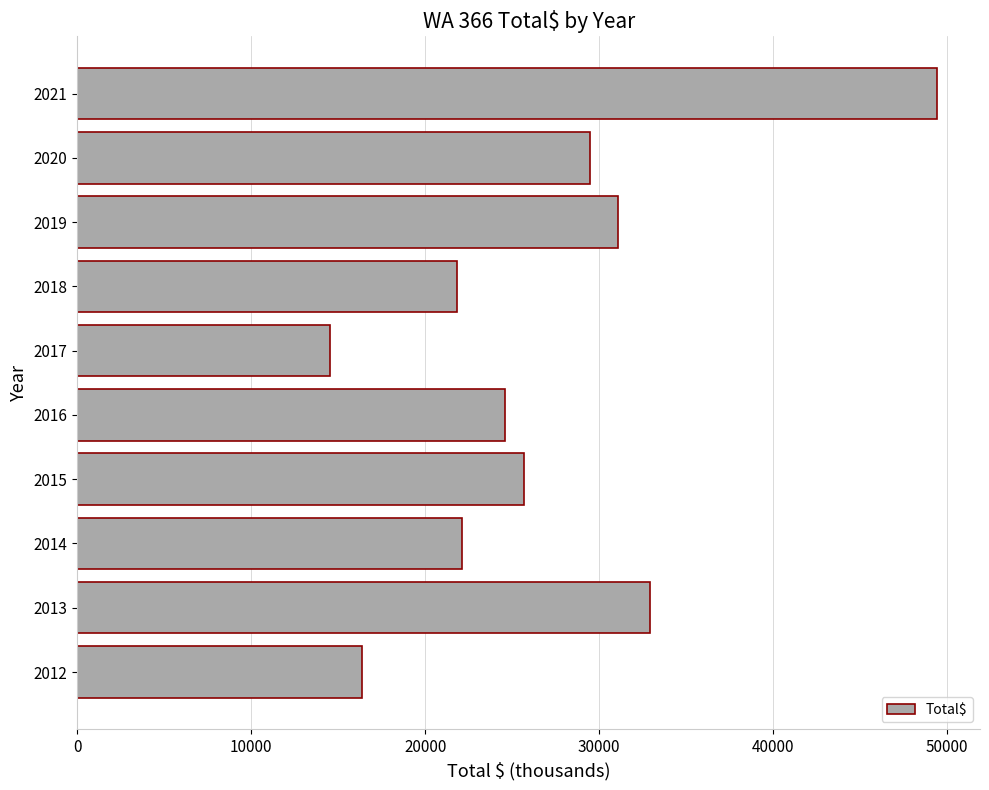

Which has a higher value, 2018 or 2017?

2018